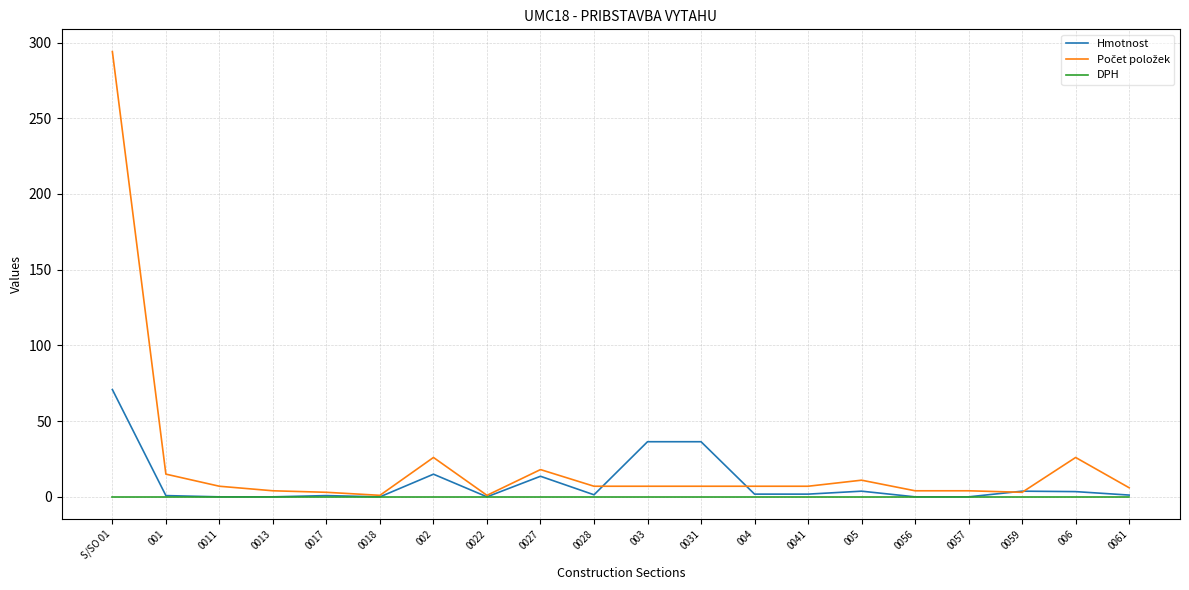

The DPH series shows 0.0 at 0061. True or false?

True